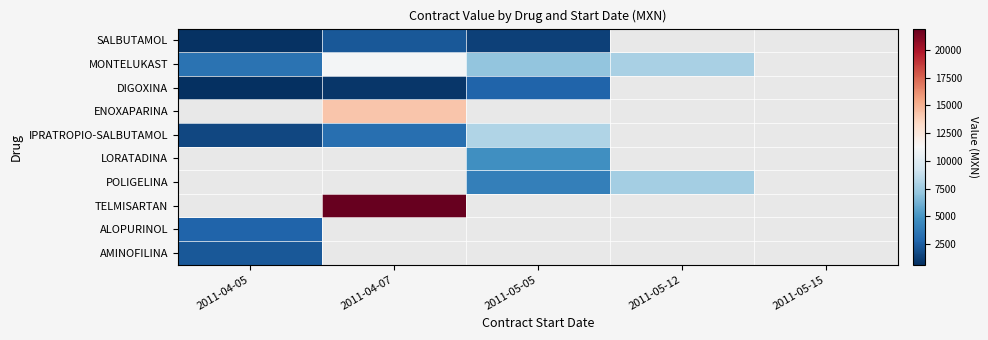

Read the IPRATROPIO-SALBUTAMOL value at 2011-04-07.

3264.3